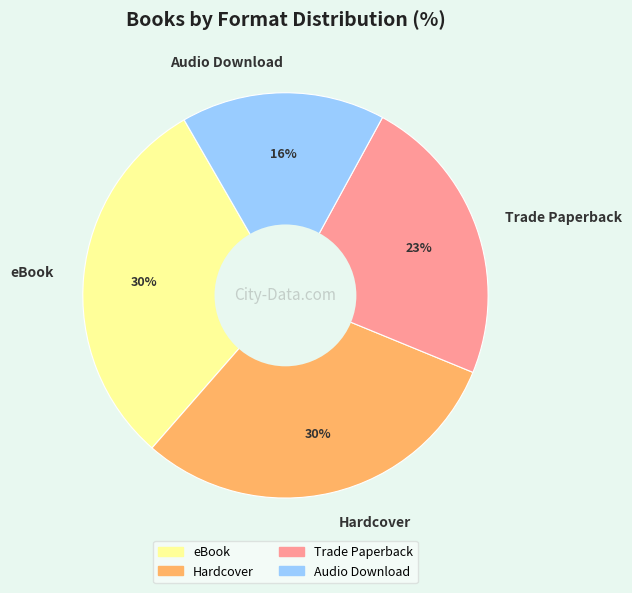

Combined, do Trade Paperback and eBook account for over 50%?

Yes